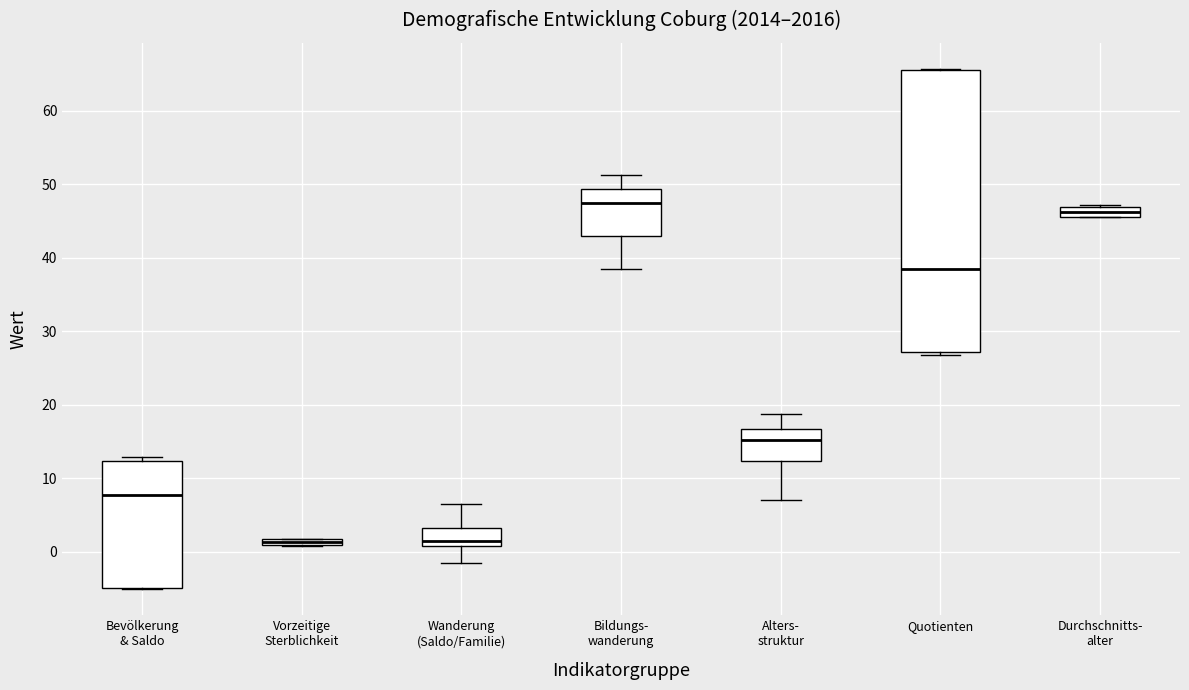

Comparing the boxes themselves (not the whiskers), which one is the tallest?

Quotienten